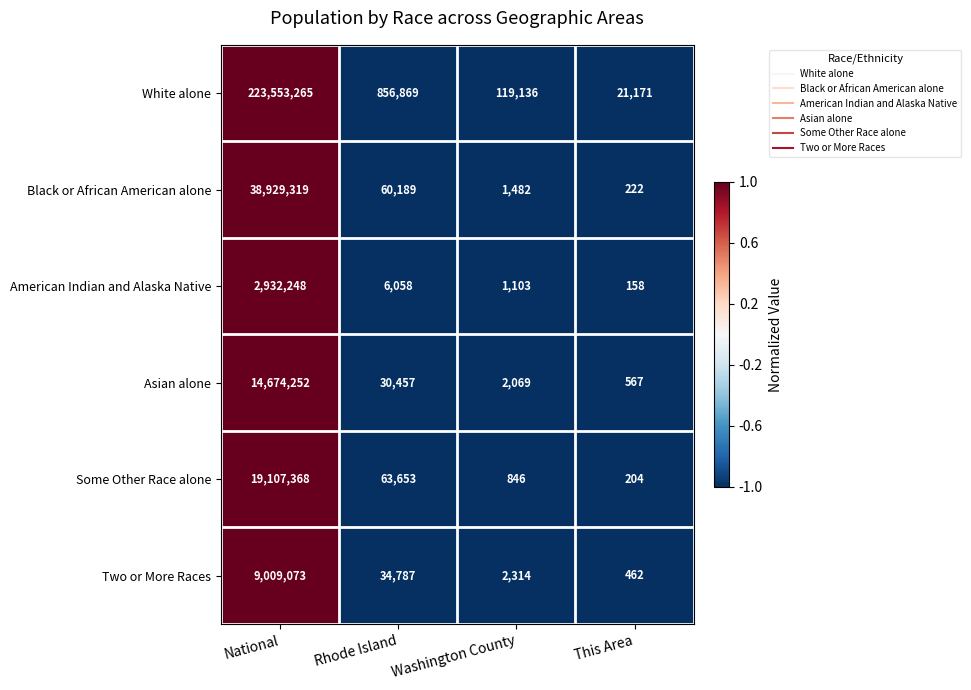

What is the spread (max minus min) of values at Rhode Island?

850811